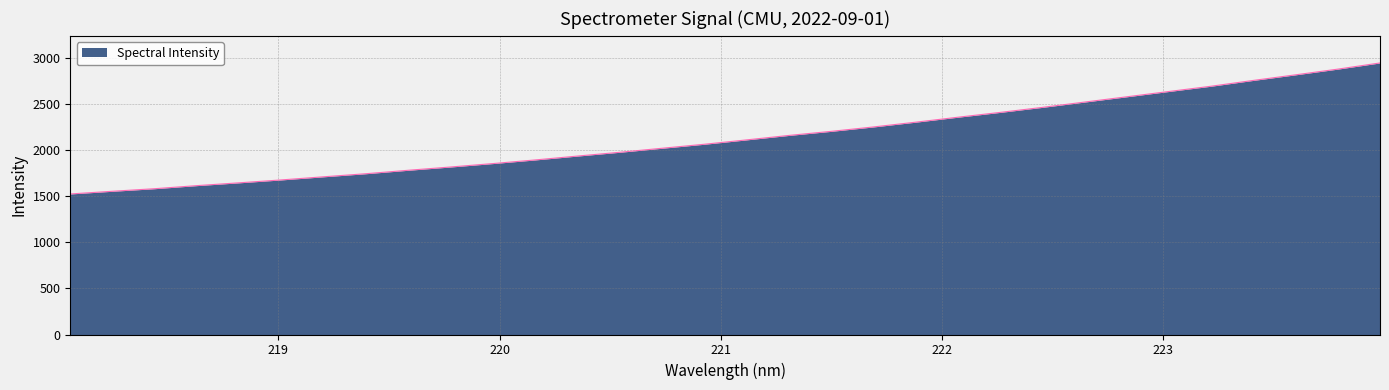

What is the smallest value displayed?

1522.3